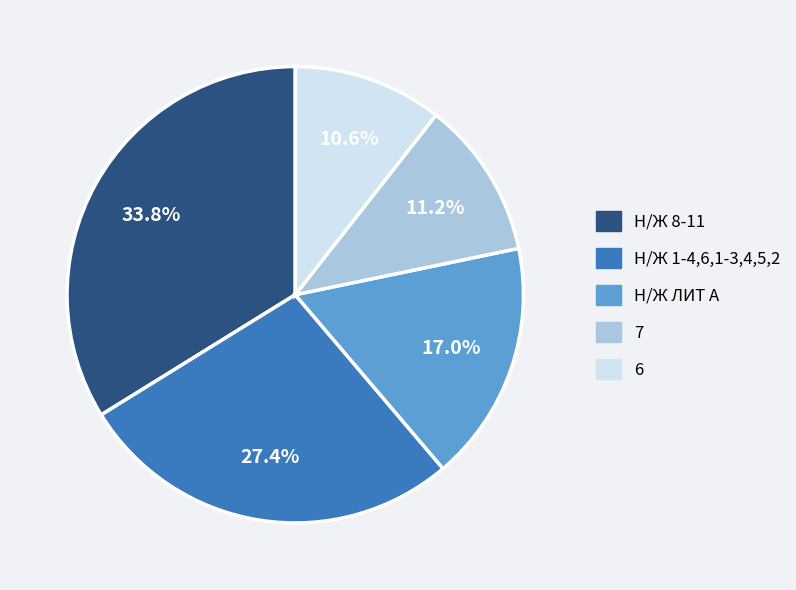

Is there a majority slice in this chart?

No